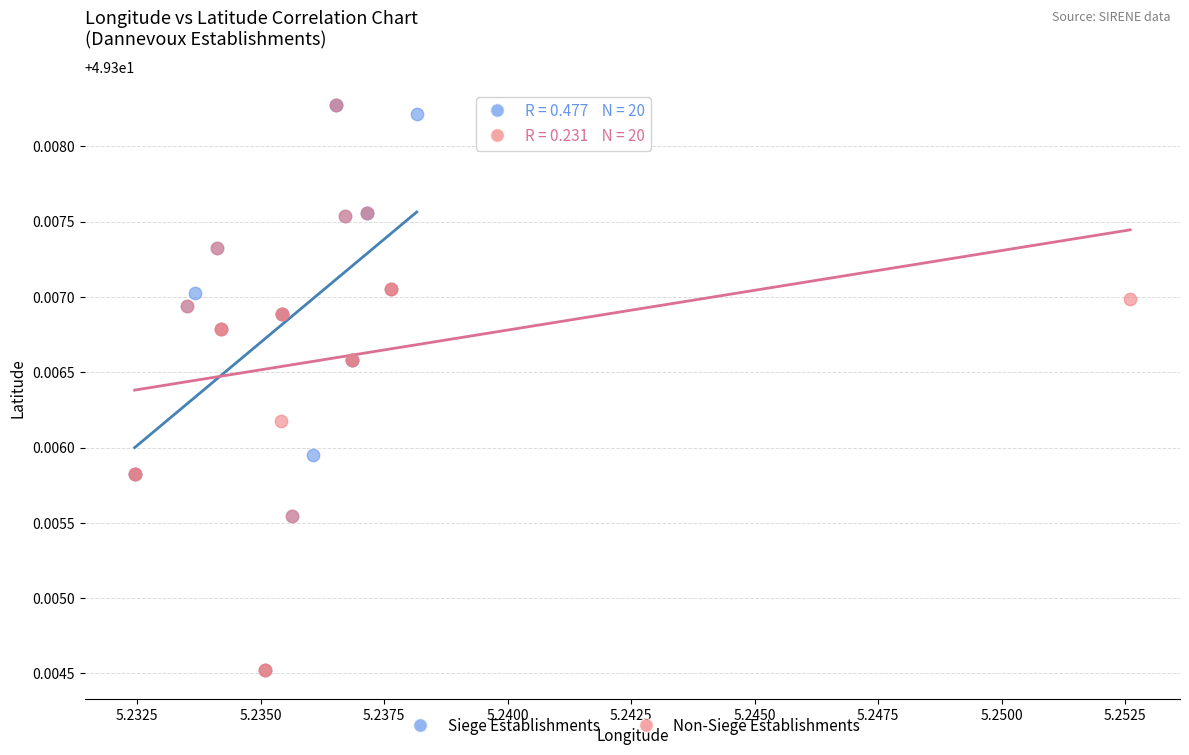

What are all the series names shown in the legend?

Siege Establishments, Non-Siege Establishments